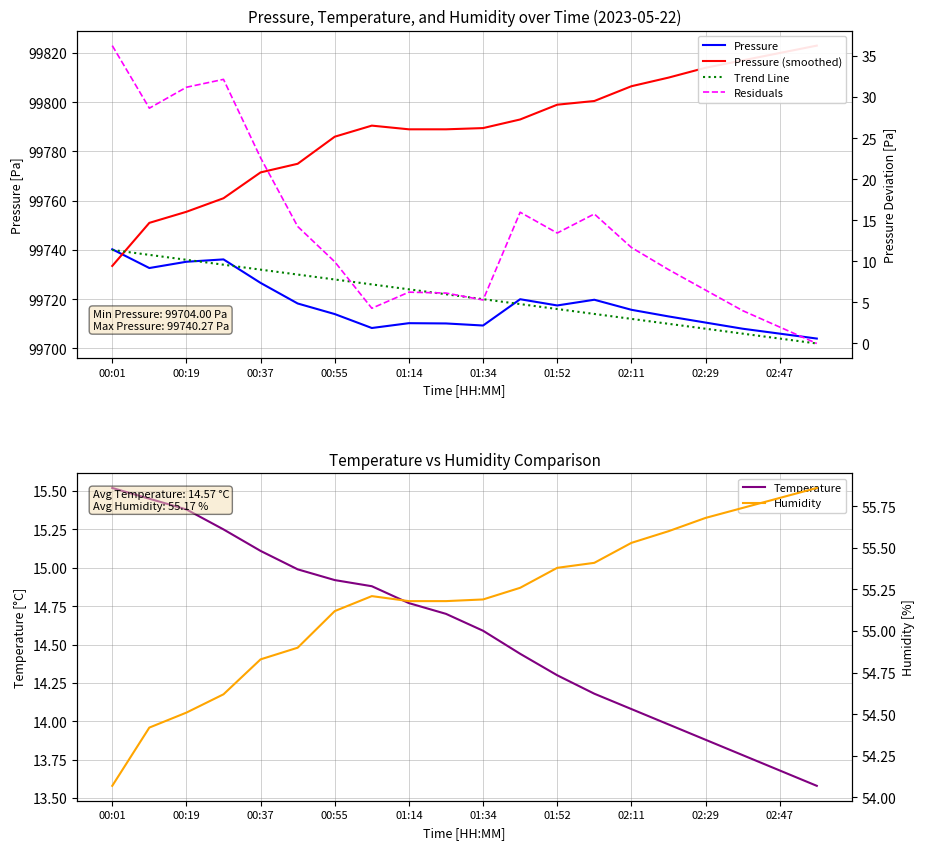

The Temperature series shows 13.9 at 02:29. True or false?

True